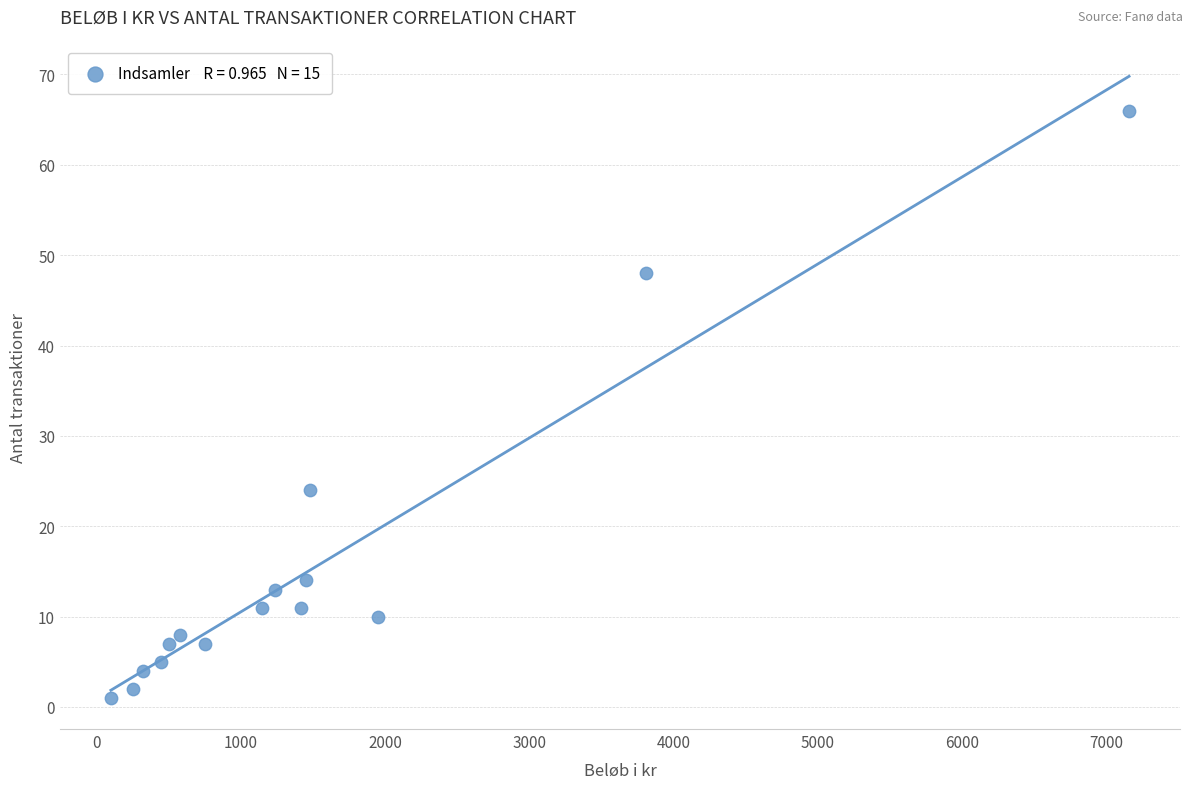

What Y value in the scatter plot is closest to 33?

24